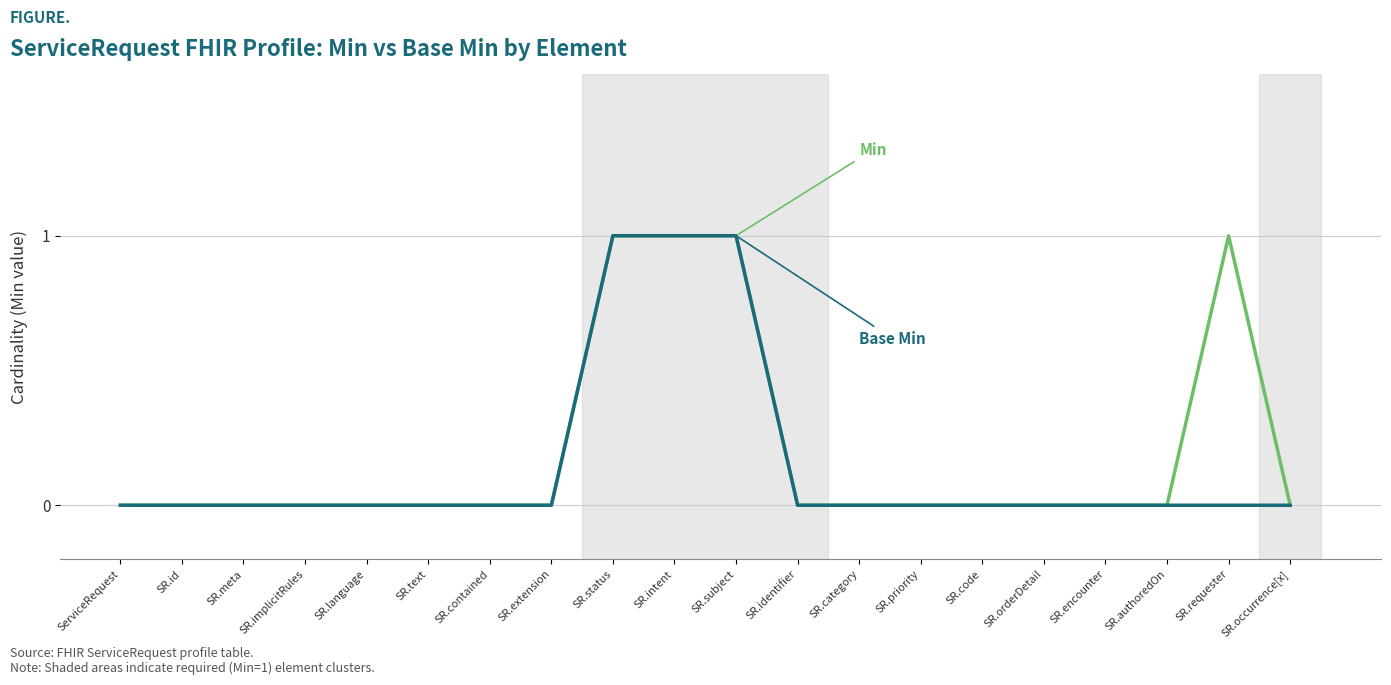

What position from the right is SR.occurrence[x]?

1